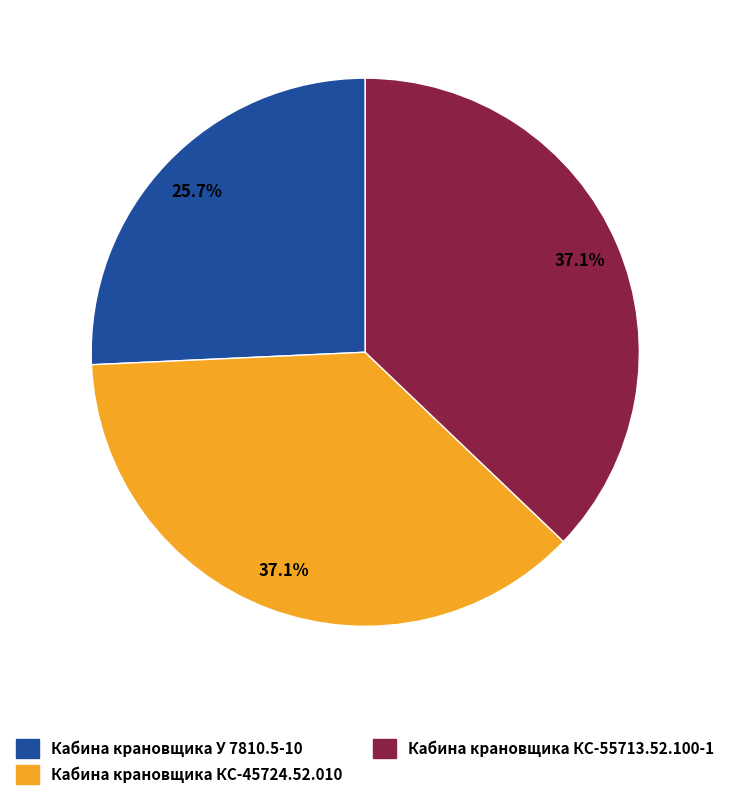

True or false: Кабина крановщика КС-55713.52.100-1 accounts for 37% of the total.

True